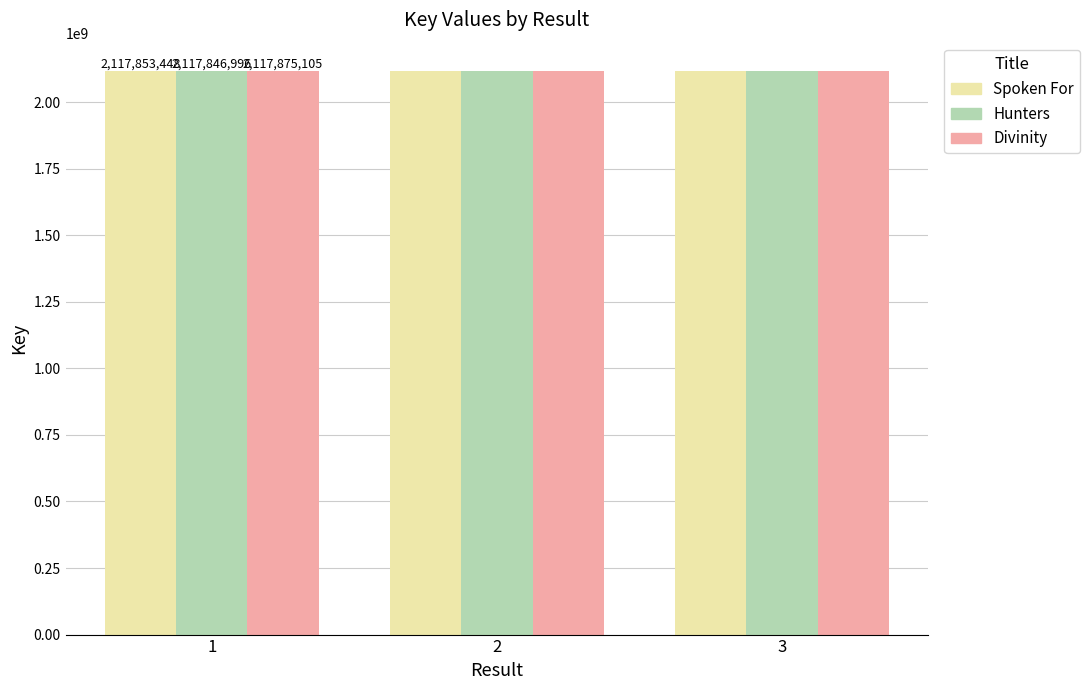

What is the value of the Hunters bar at the 1st from the left?

2117846996